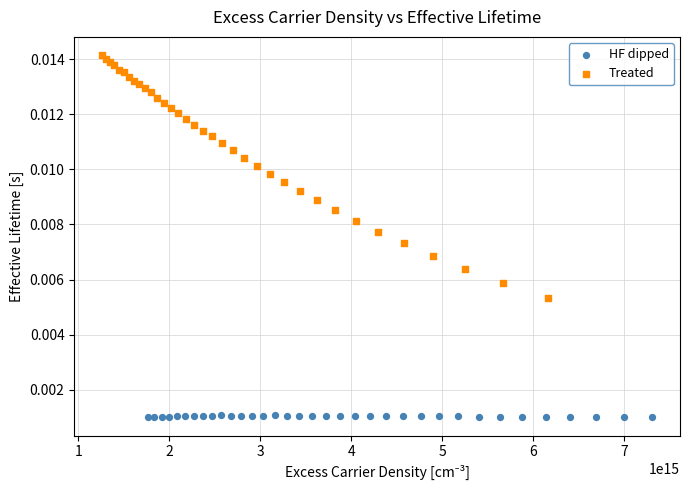

Which series has the largest Y range (max minus min)?

Treated